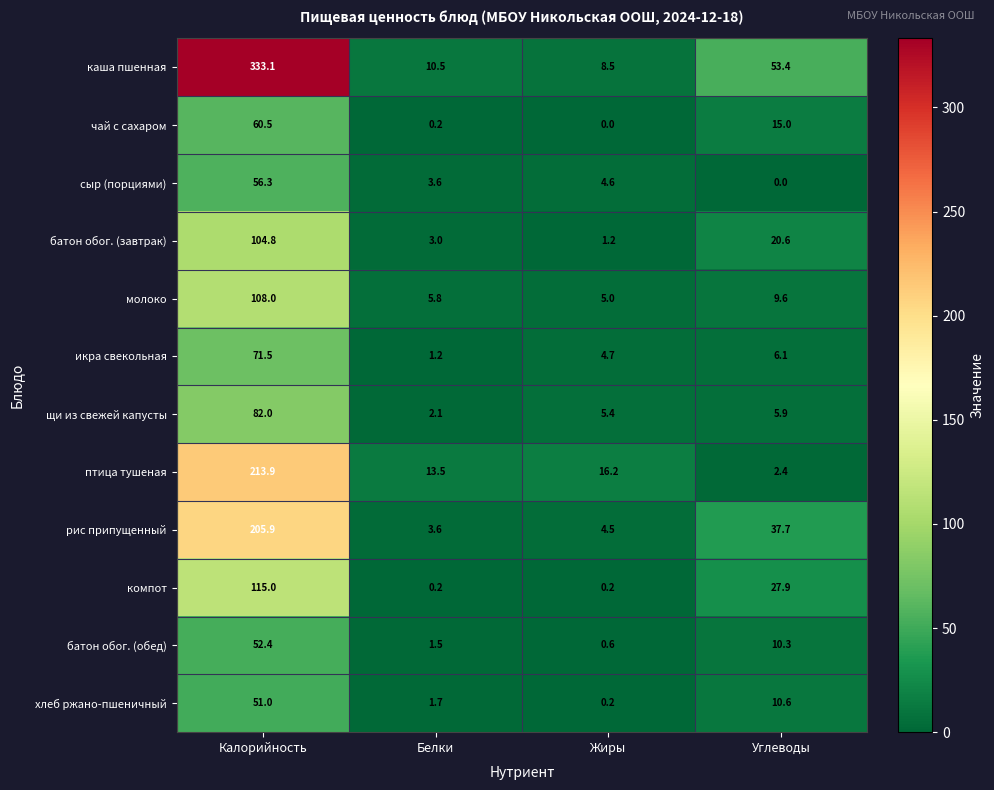

At how many categories does at least one series exceed 156?

1